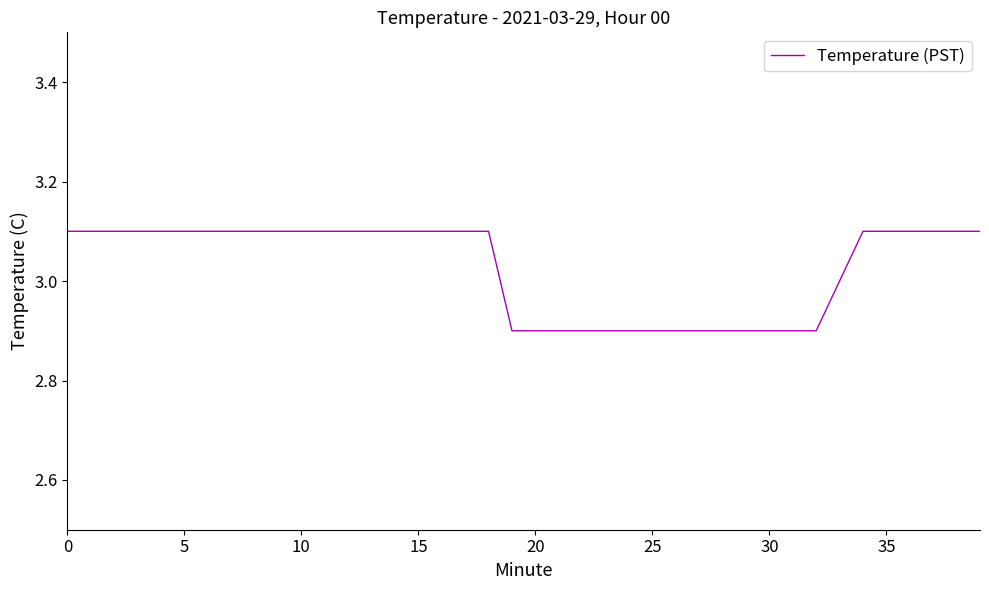

How many series are shown in this chart?

1